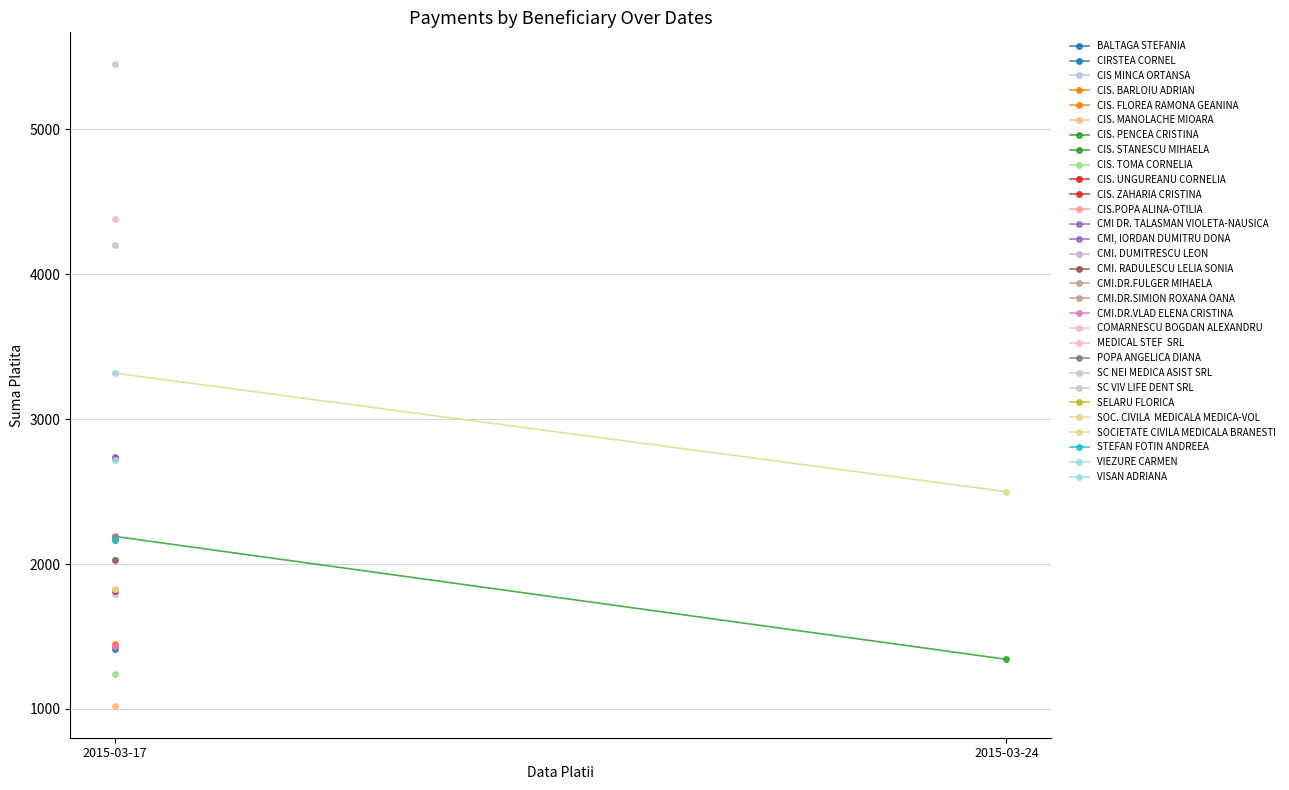

Where is SOCIETATE CIVILA MEDICALA BRANESTI nearest to the value 2909?

2015-03-17